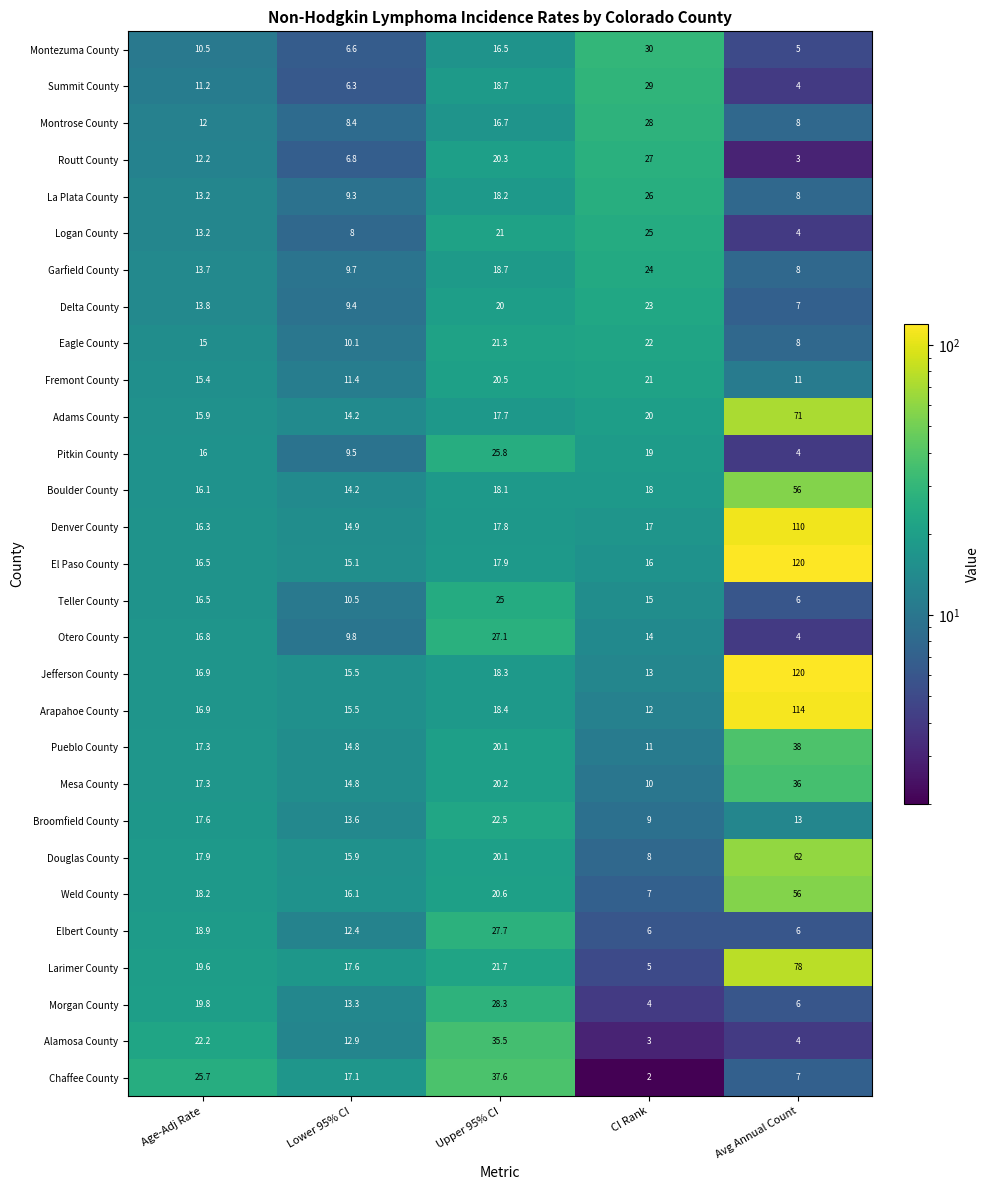

Between Upper 95% CI and Avg Annual Count, which series saw the biggest shift?

El Paso County